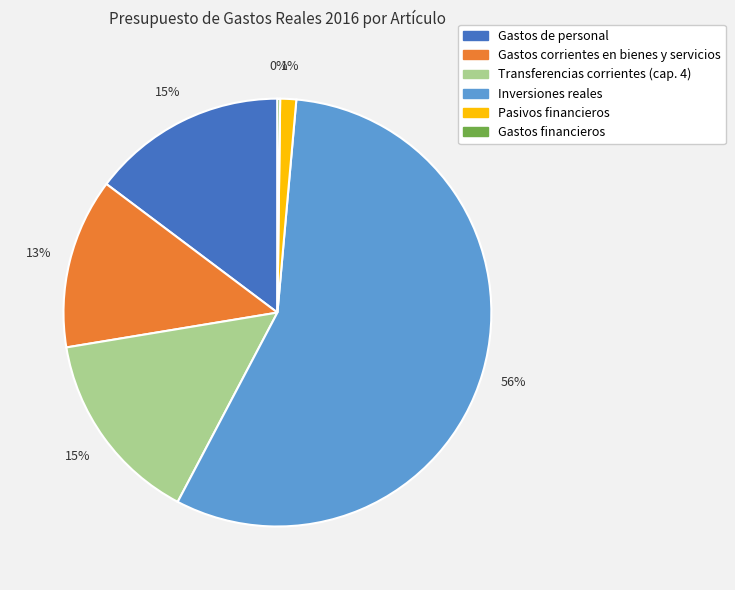

Does any single category account for the majority?

Yes